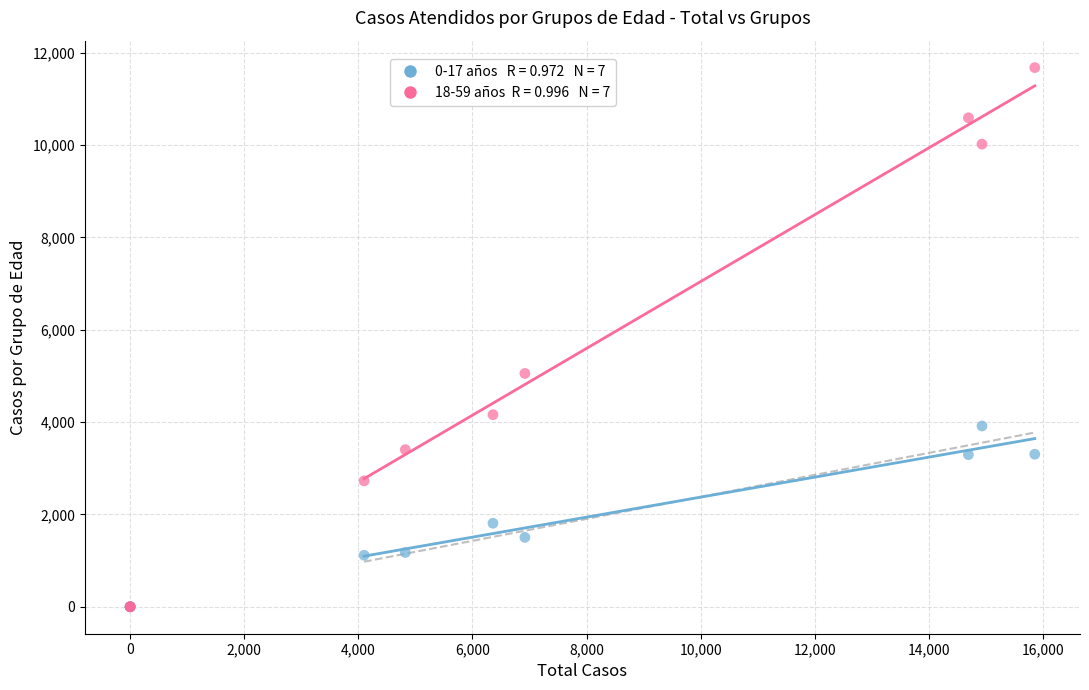

Across all series, what Y value is closest to 5838?

5053